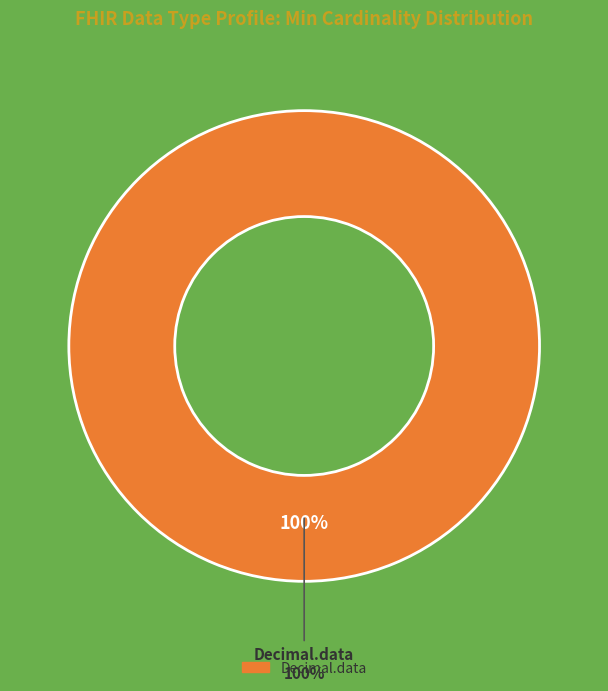

Which category has the smallest portion of the pie?

Decimal